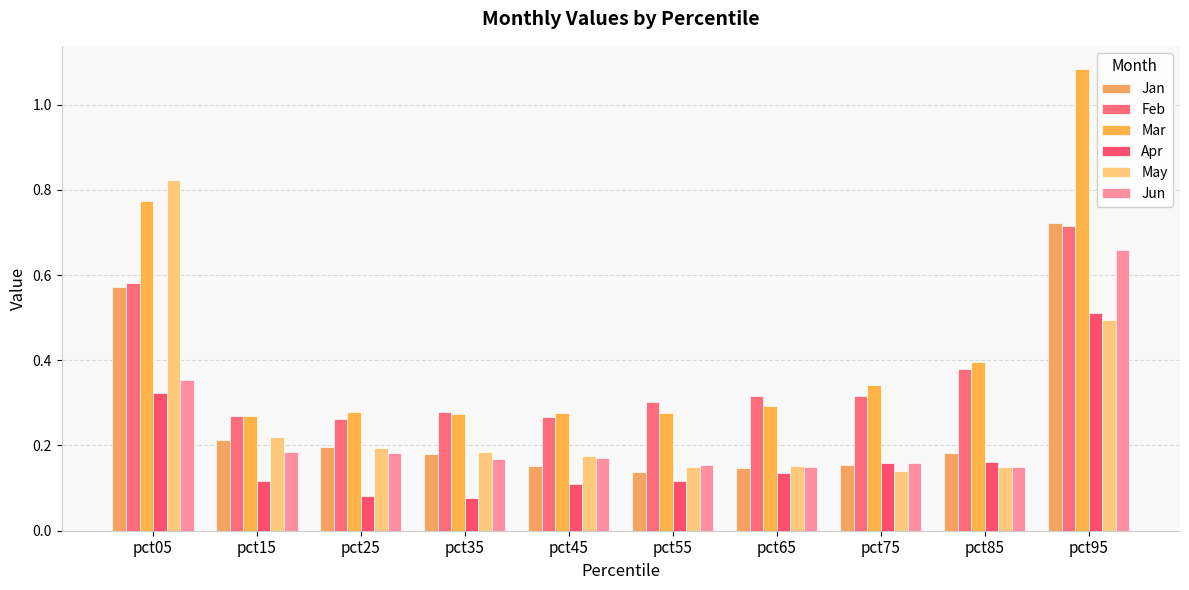

Rank the series at pct95 from lowest to highest value.

May, Apr, Jun, Feb, Jan, Mar